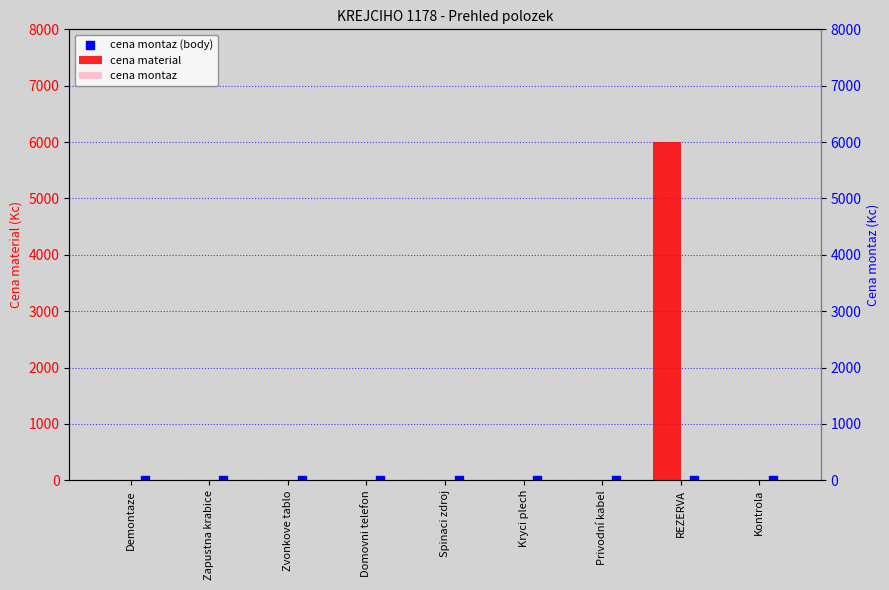

At how many categories does at least one series exceed 2364?

1